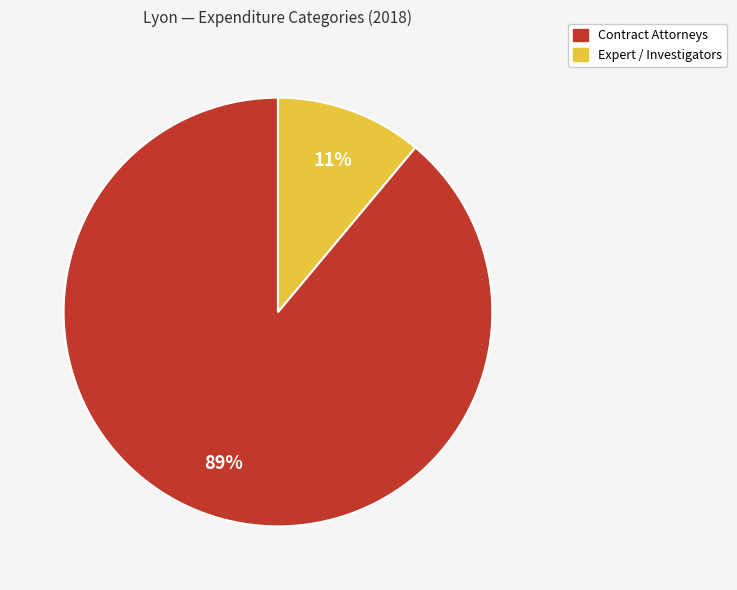

How many slices are in this pie chart?

2